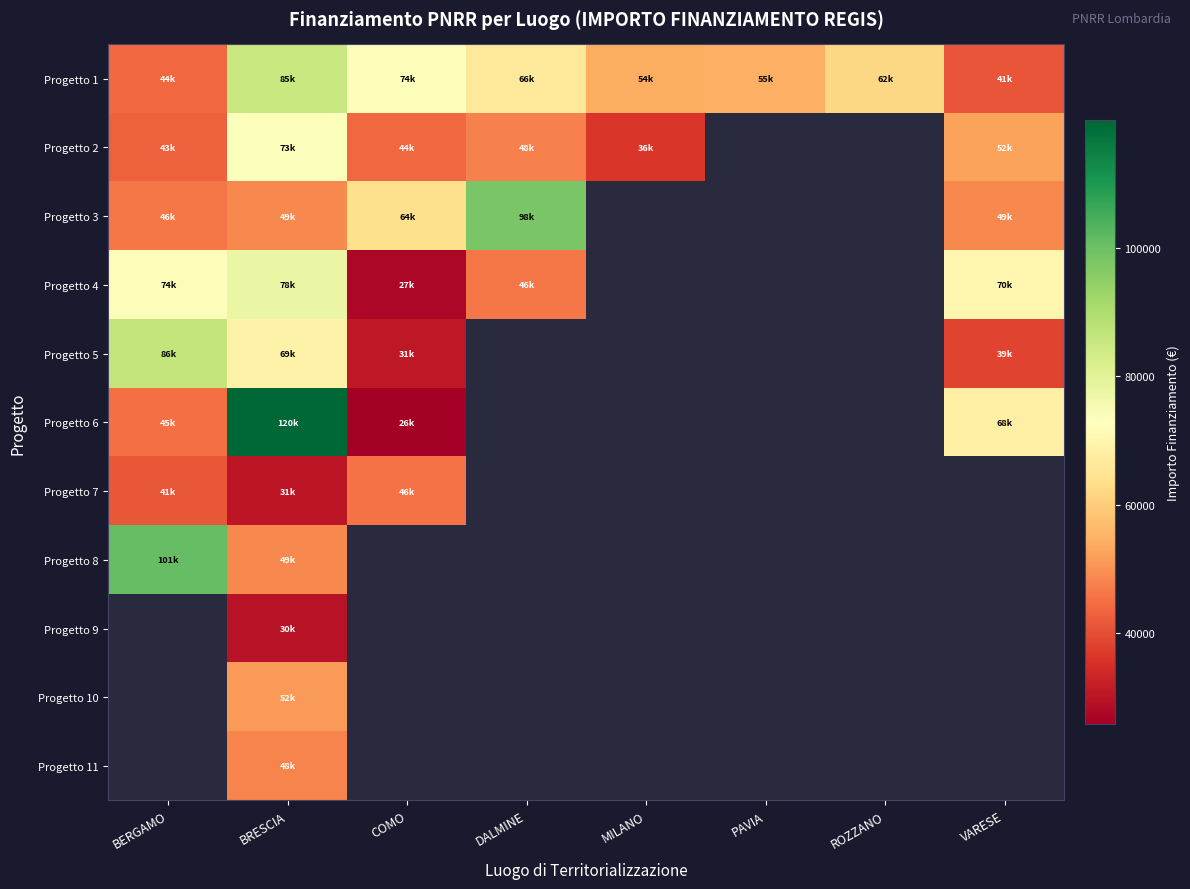

Which series has the widest spread of values?

Progetto 6